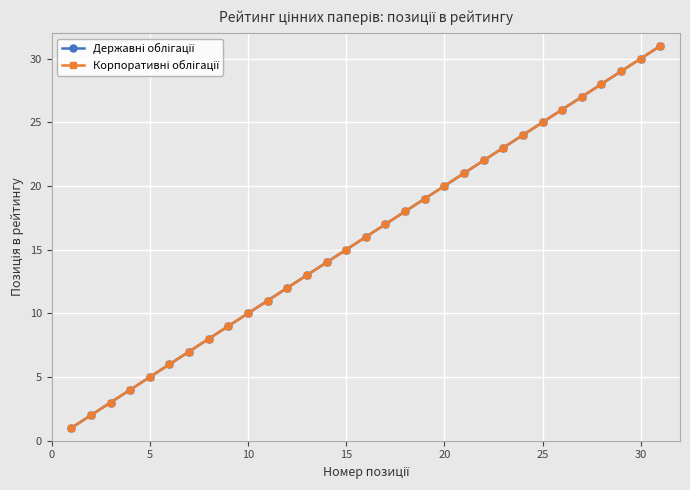

What is the difference between the maximum and second lowest values in the Корпоративні облігації series?

29